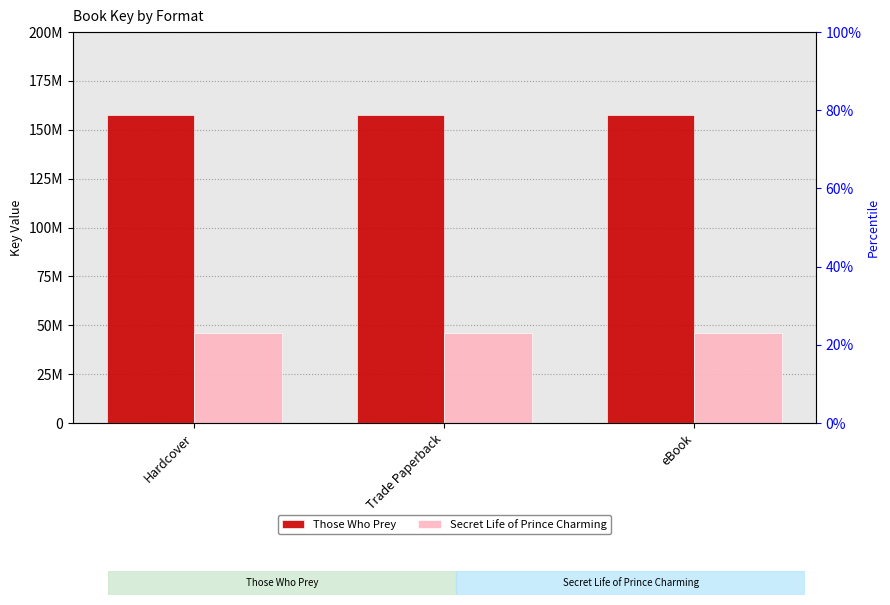

Count the number of data series in this chart.

2